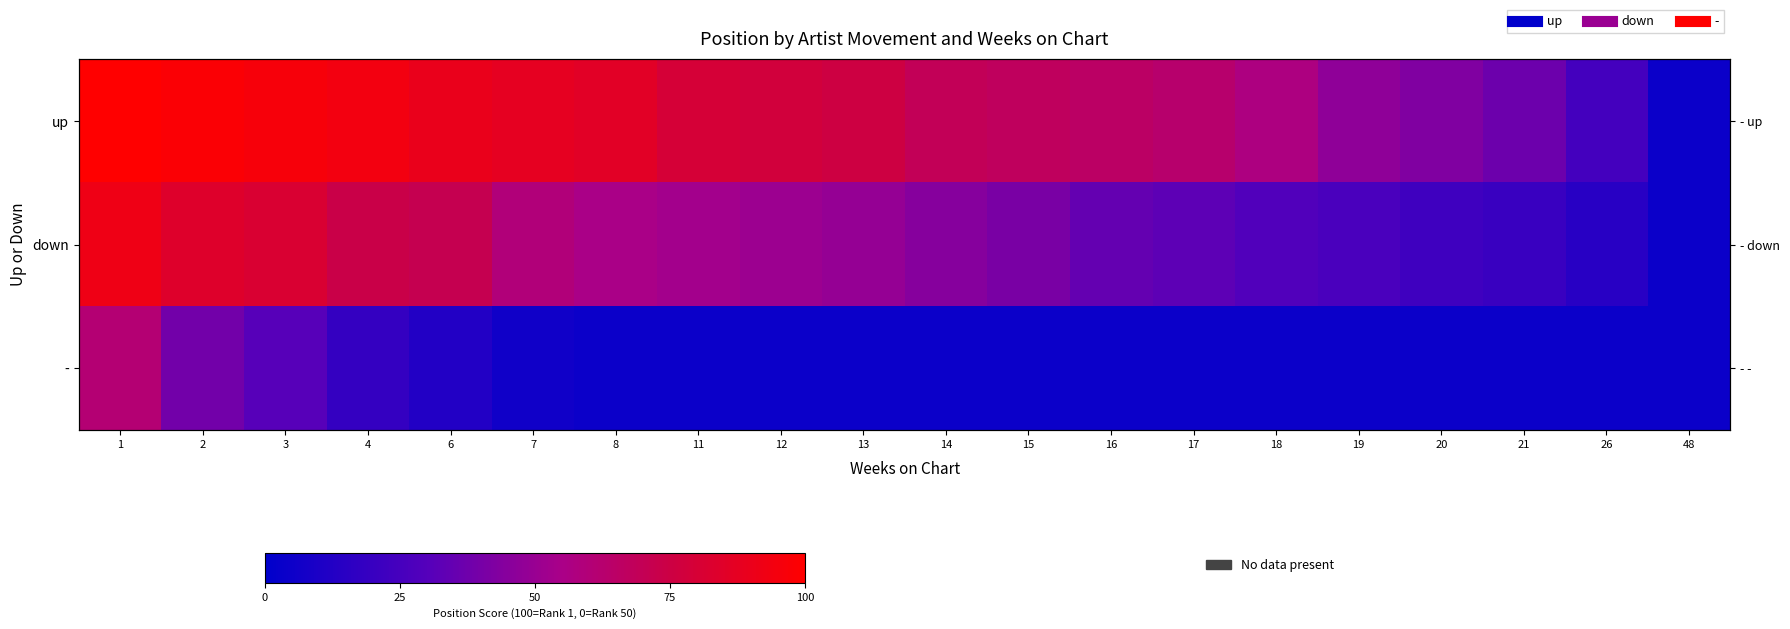

Which series has the largest range (max minus min)?

up